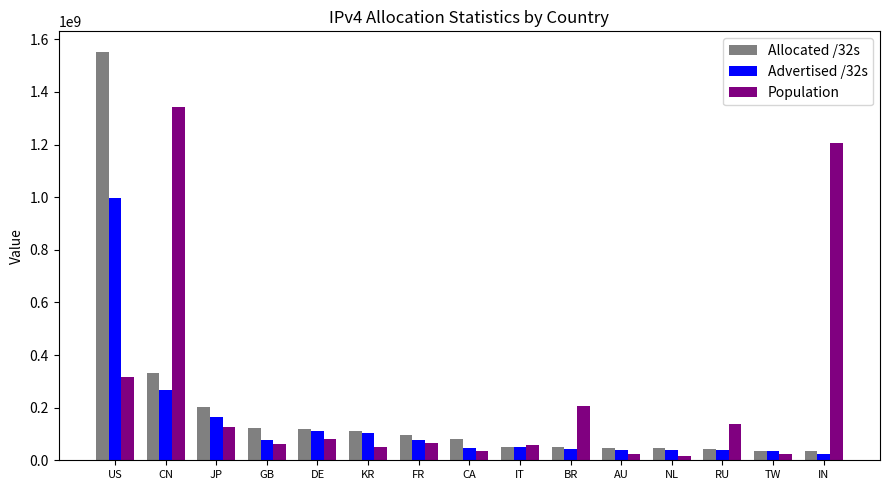

Count the number of categories in the chart.

15